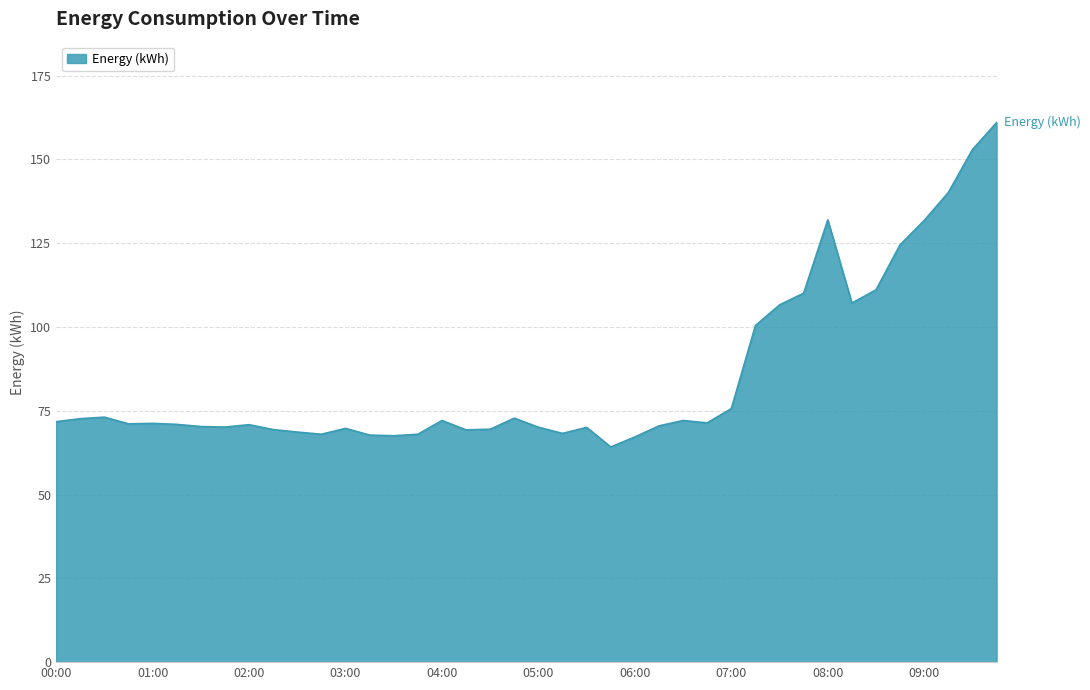

How many lines are shown in the chart?

1